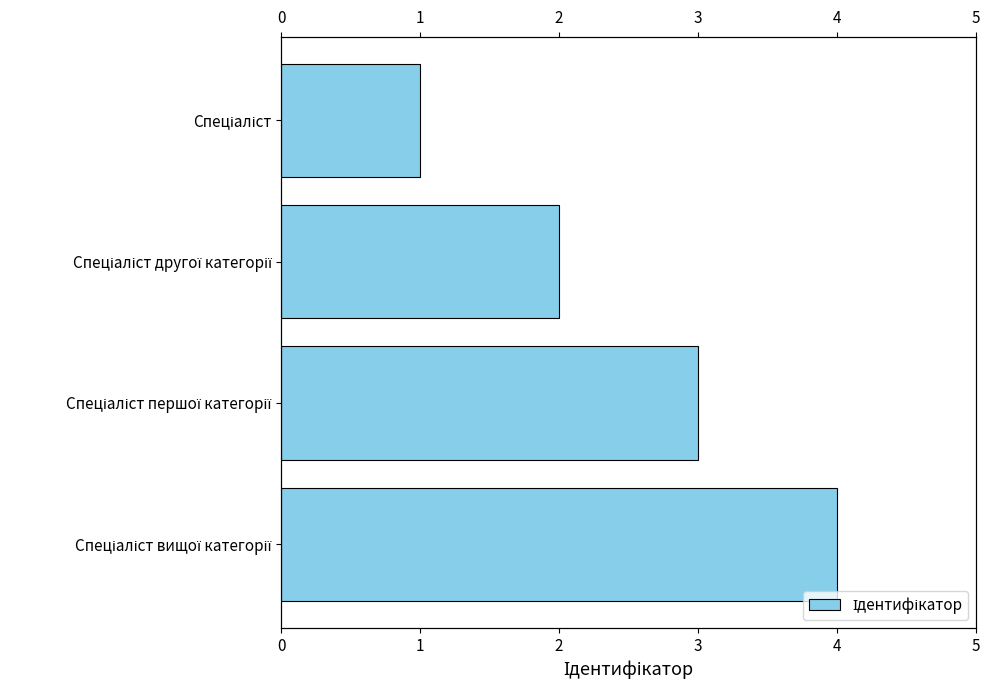

Approximately how many times larger is the value at Спеціаліст другої категорії compared to Спеціаліст?

2.0